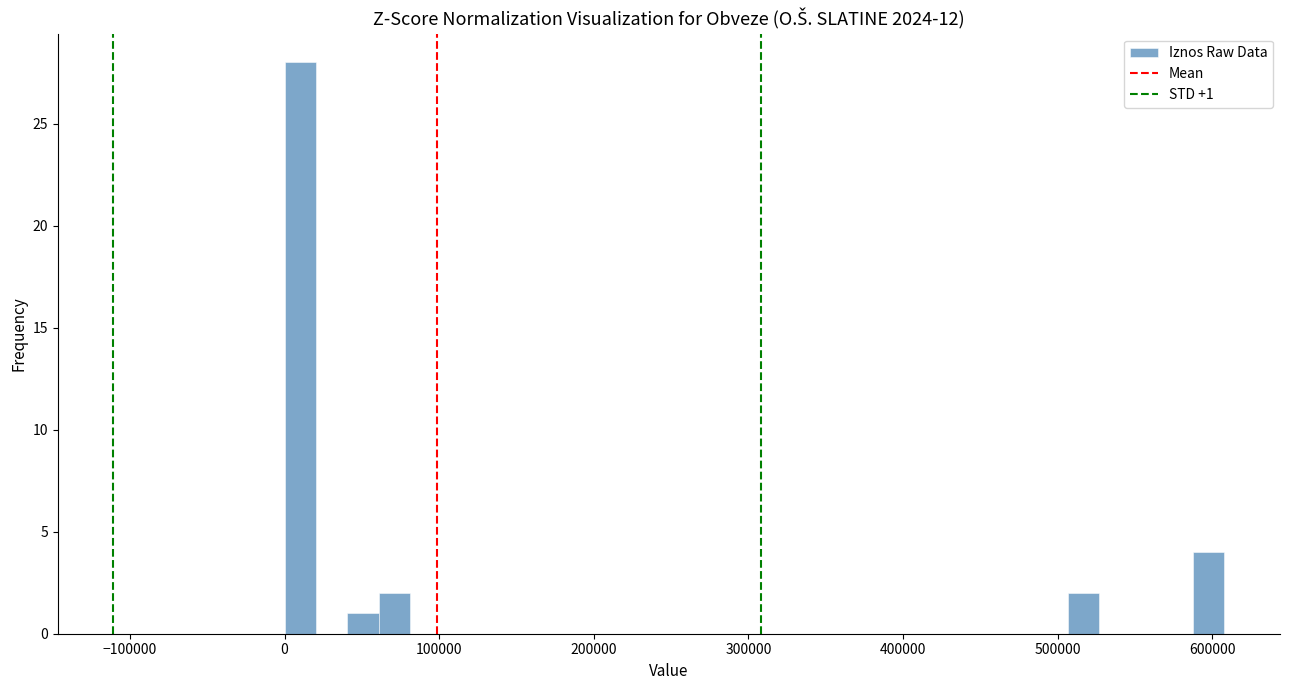

Read against the x-axis, roughly where is the centre of the tallest bar?

10000